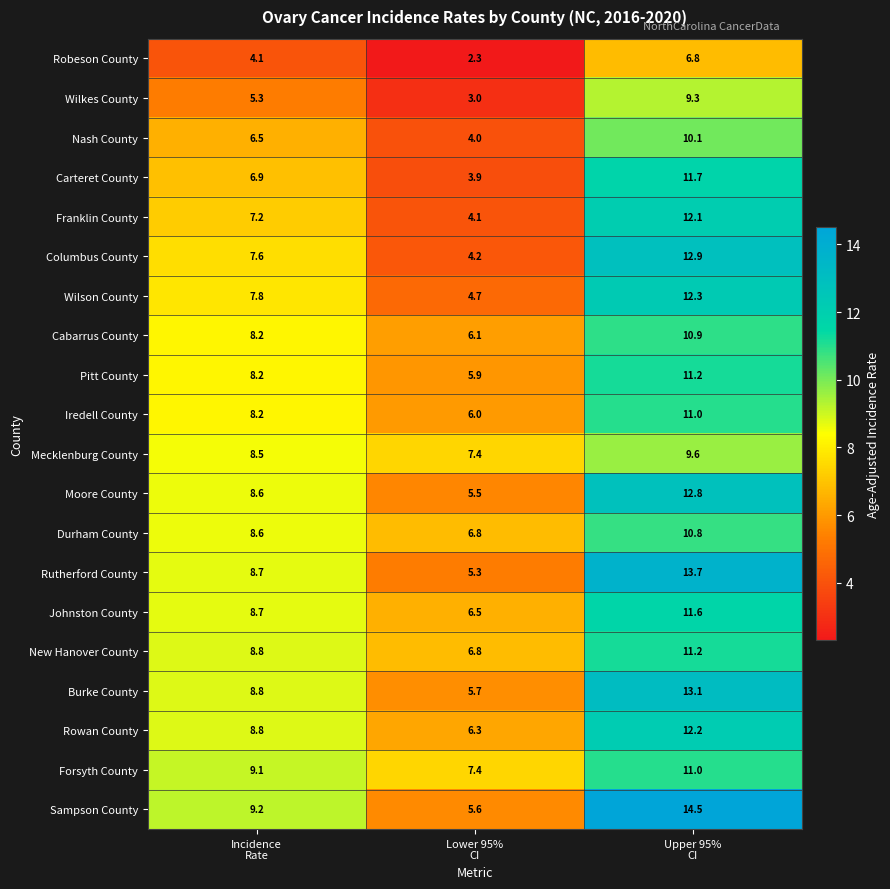

Which series has the largest range (max minus min)?

Sampson County